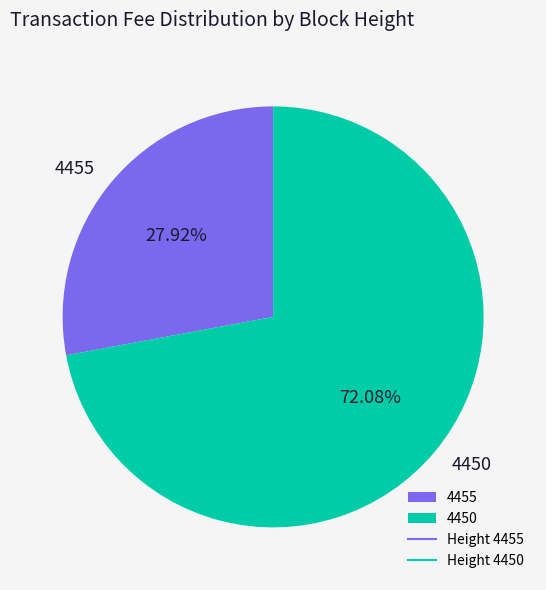

The 4455 slice represents 28% of the pie. True or false?

True